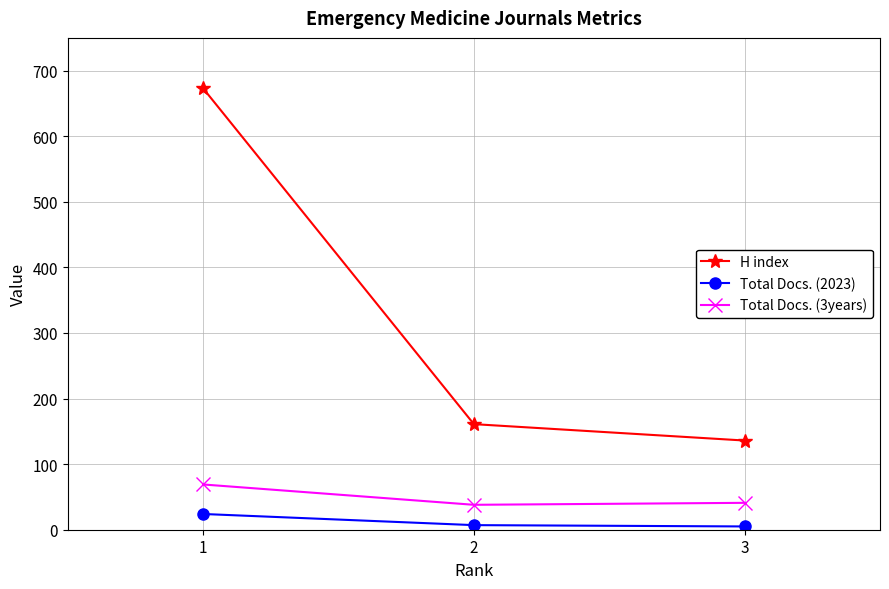

What is the value of the Total Docs. (3years) point at the 2nd from the left?

38